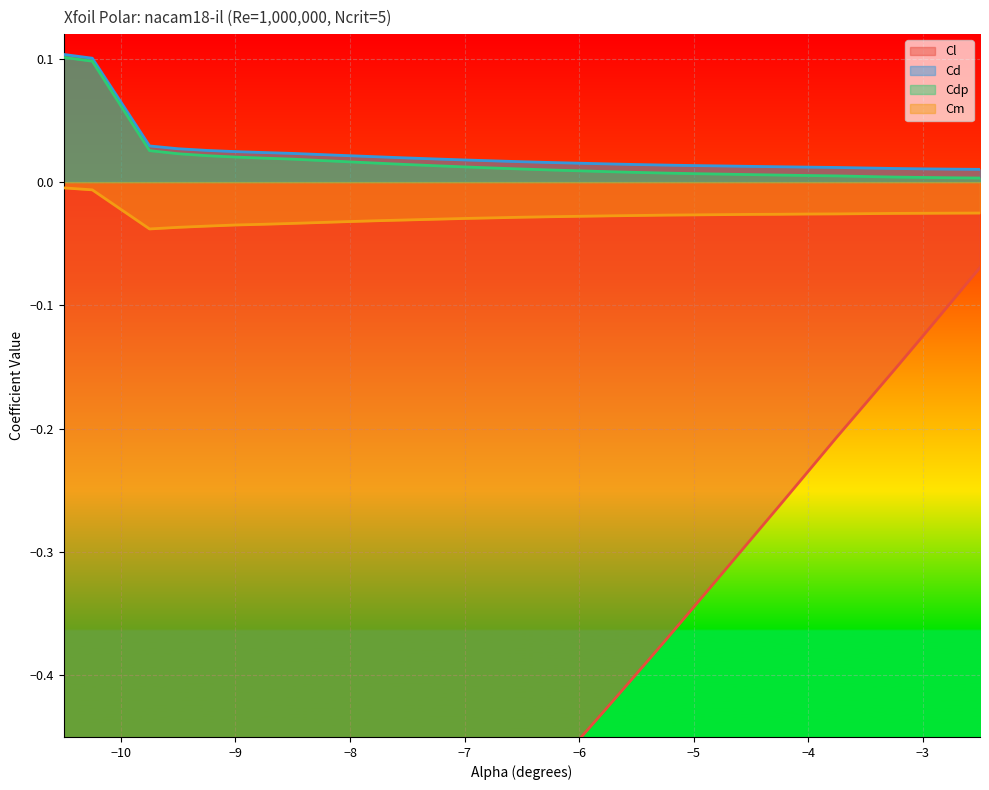

True or false: Cdp and Cm cross at least once.

False